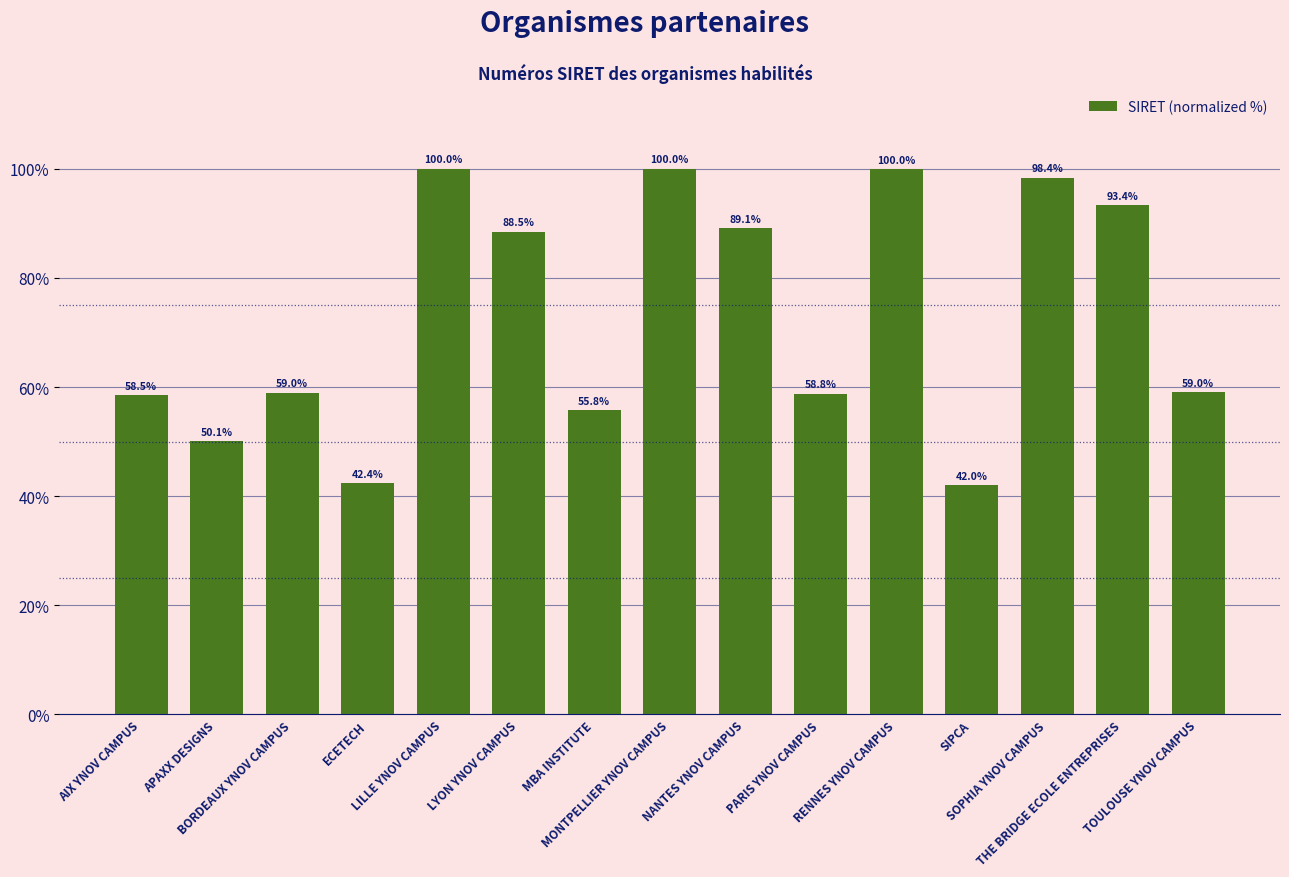

What is the ratio of the value at RENNES YNOV CAMPUS to the value at LILLE YNOV CAMPUS?

1.0